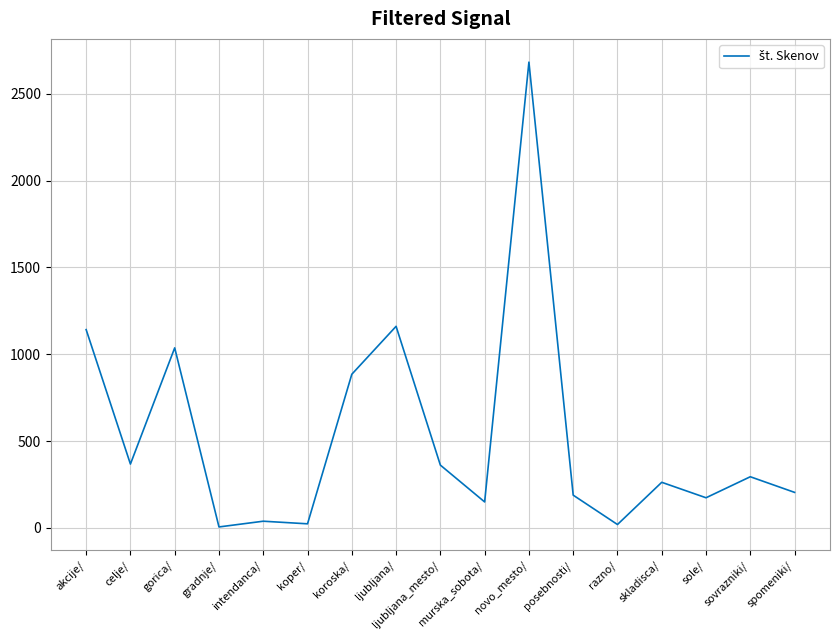

What is the difference between the values at gorica/ and koroska/?

152